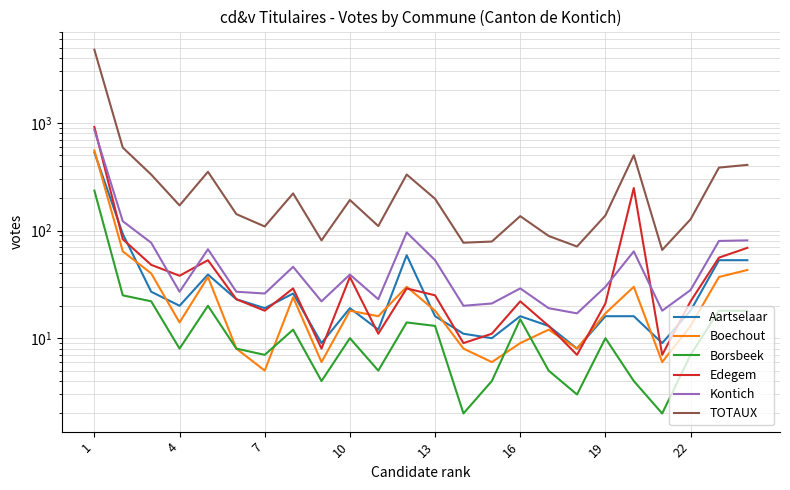

Is it true that Boechout equals 554 at 1?

True